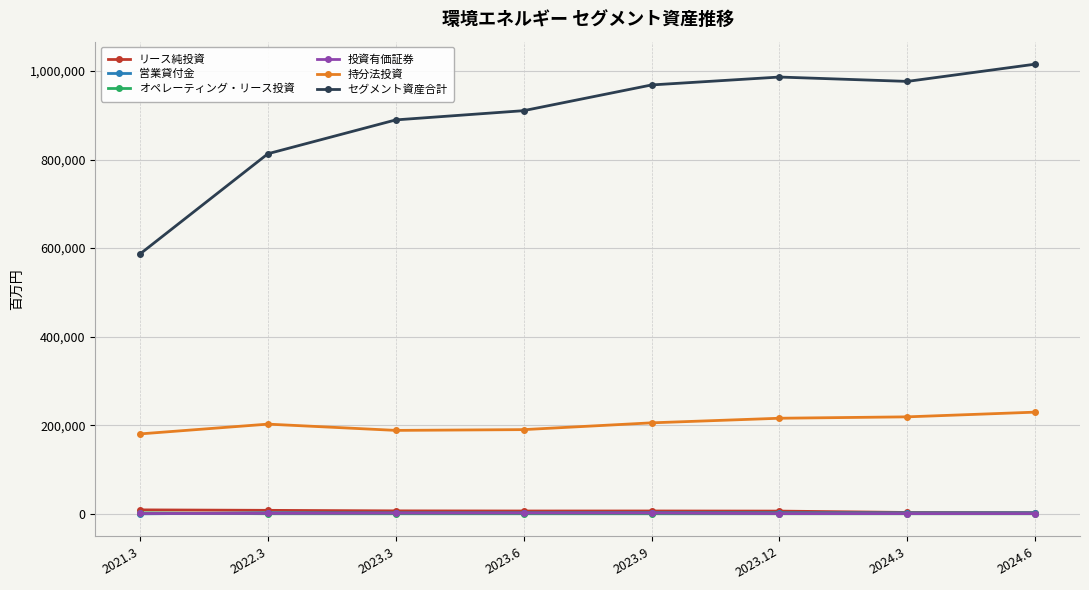

Between which two adjacent categories do 営業貸付金 and 投資有価証券 first intersect?

2021.3 and 2022.3